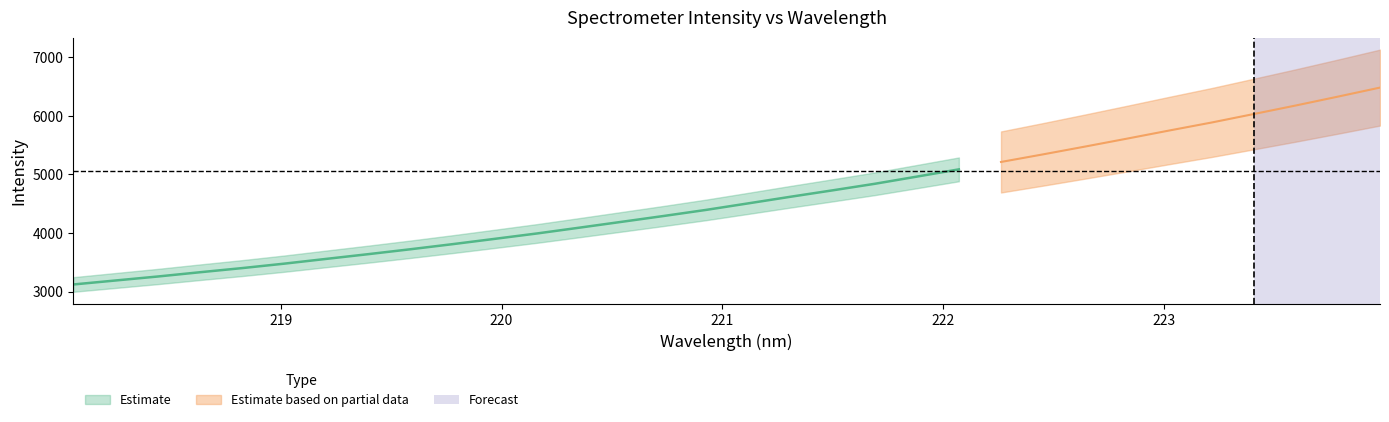

List the labels in order of value, smallest first.

218.0596, 218.2508, 218.442, 218.6332, 218.8244, 219.0156, 219.2067, 219.3979, 219.589, 219.7801, 219.9712, 220.1623, 220.3533, 220.5444, 220.7354, 220.9264, 221.1174, 221.3083, 221.4993, 221.6902, 221.8812, 222.0721, 222.263, 222.4538, 222.6447, 222.8355, 223.0264, 223.2172, 223.408, 223.5987, 223.7895, 223.9802